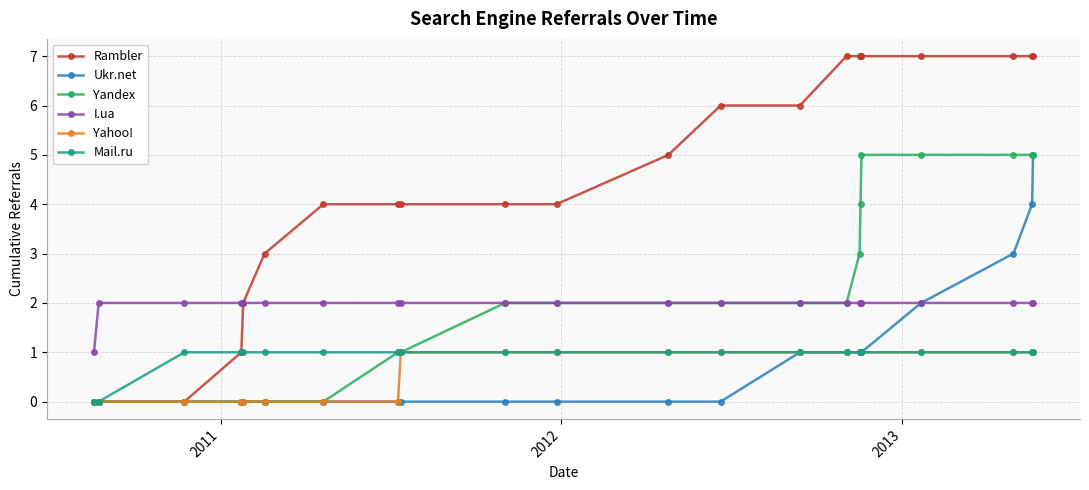

What is the maximum value shown in the chart?

7